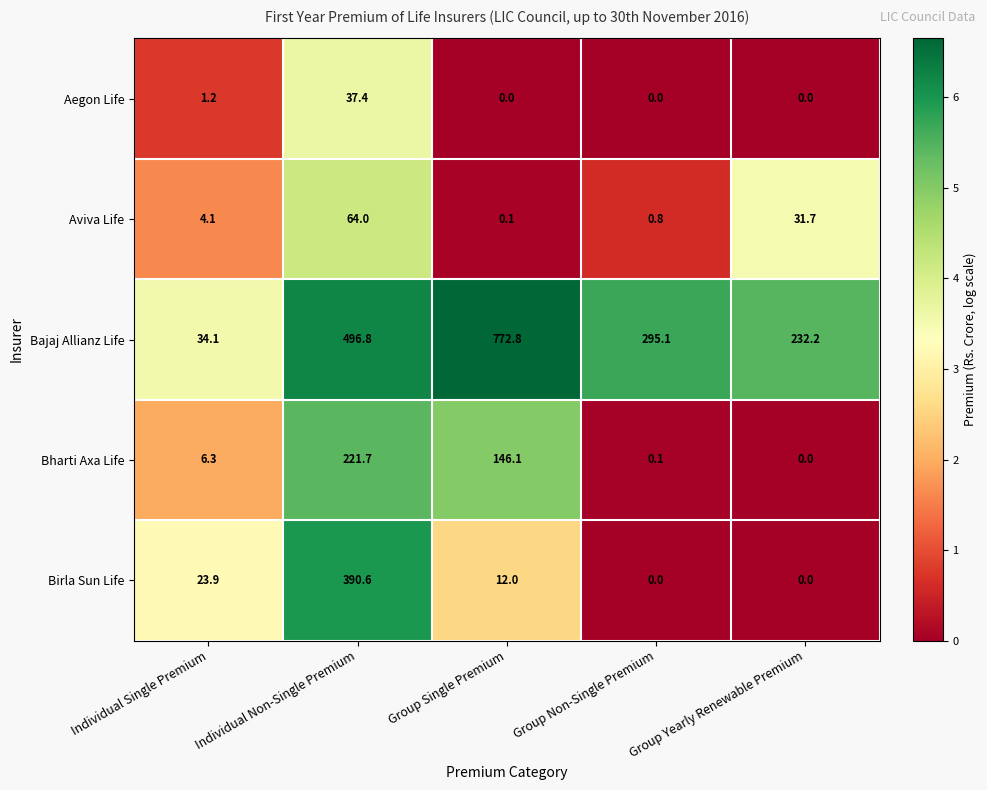

List the series in order of their peak value, highest first.

Bajaj Allianz Life, Birla Sun Life, Bharti Axa Life, Aviva Life, Aegon Life